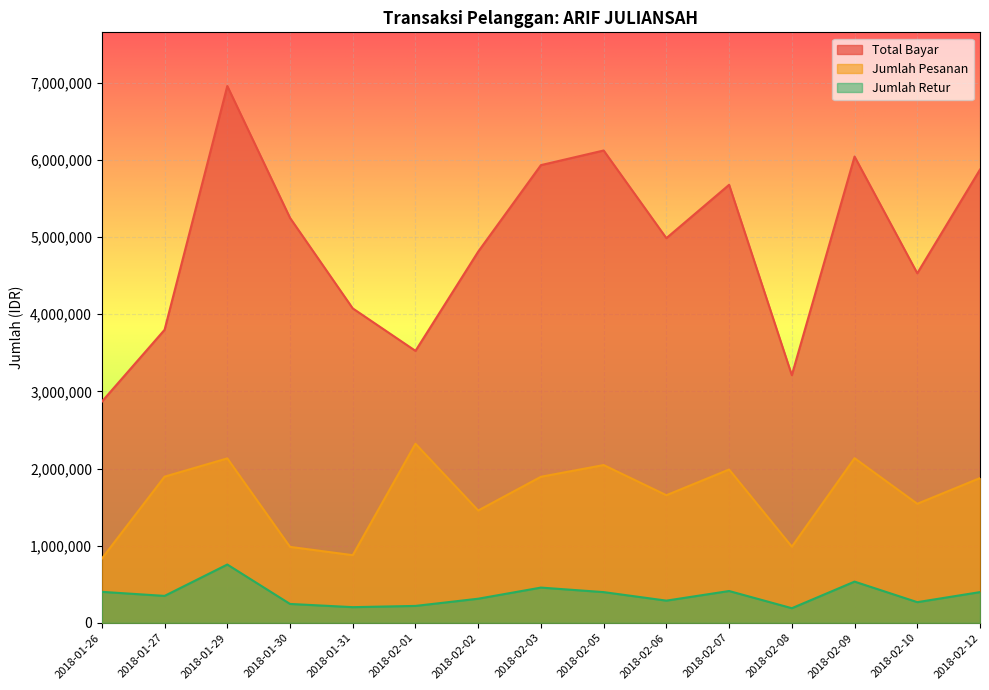

What is the value of the Jumlah Pesanan point at the 11th from the left?

1987600